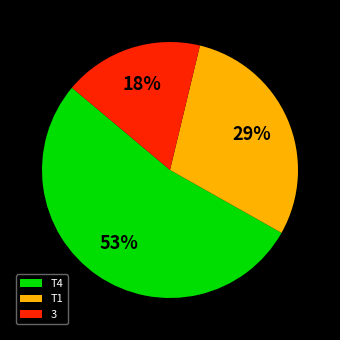

Rank the categories by value from highest to lowest.

T4, T1, 3